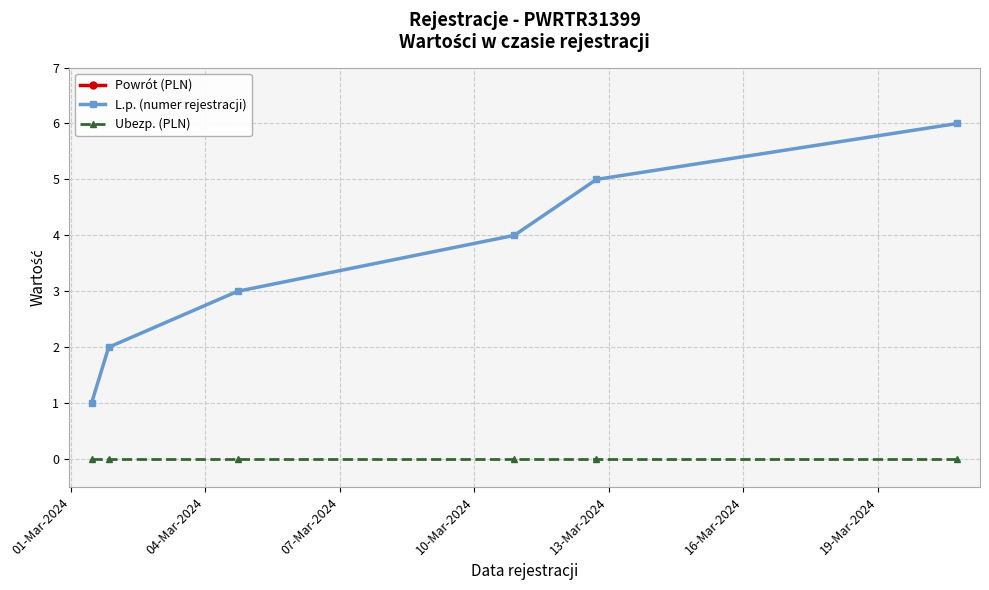

Which series has the largest range (max minus min)?

L.p. (numer rejestracji)